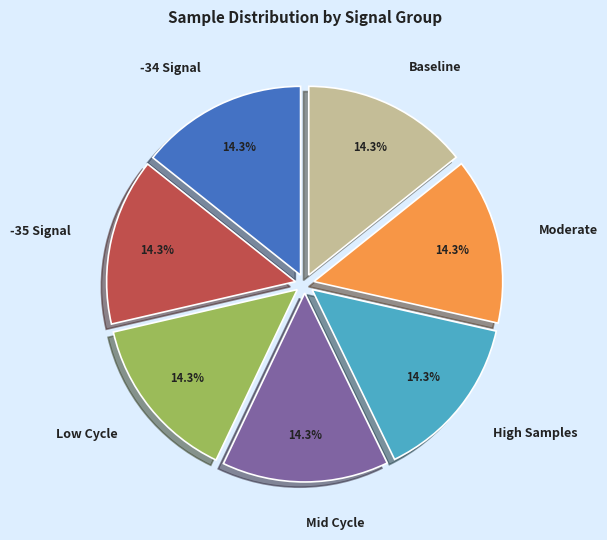

How much of the chart is everything except Mid Cycle?

85.7%